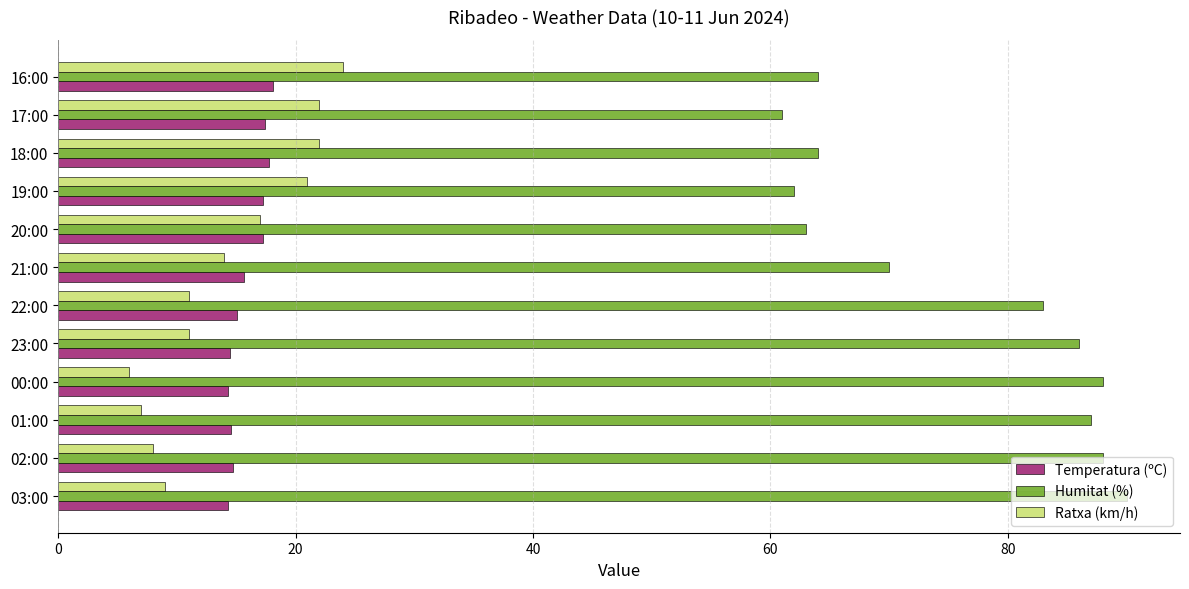

True or false: Ratxa (km/h) has a value of 11.0 at 23:00.

True